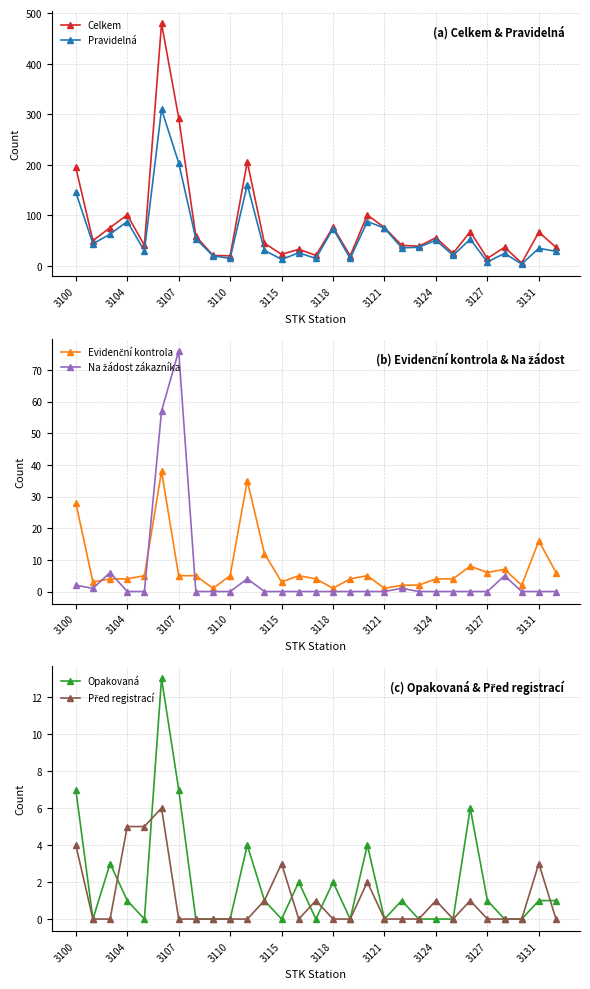

What is the maximum value for Pravidelná?

310